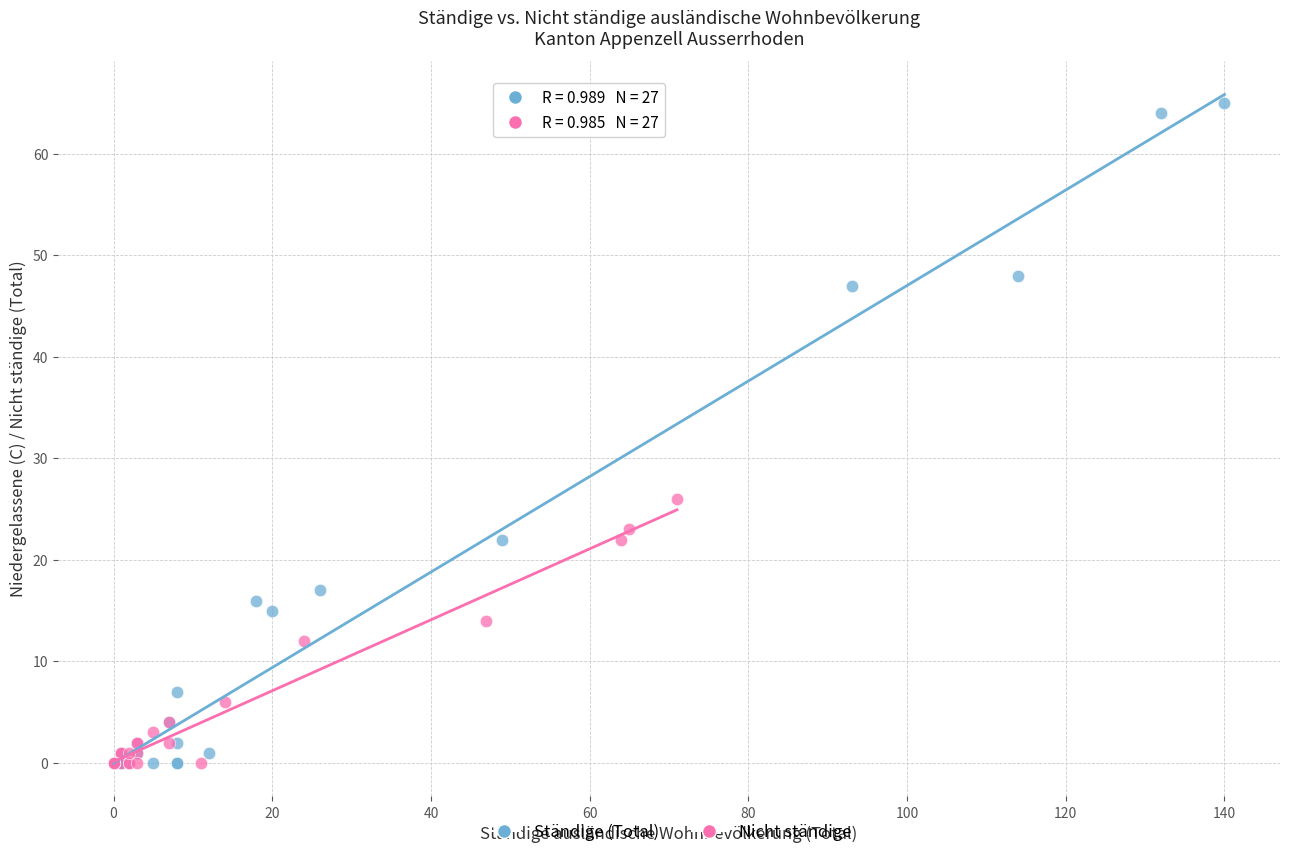

What are all the series names shown in the legend?

Ständige (Total), Nicht ständige